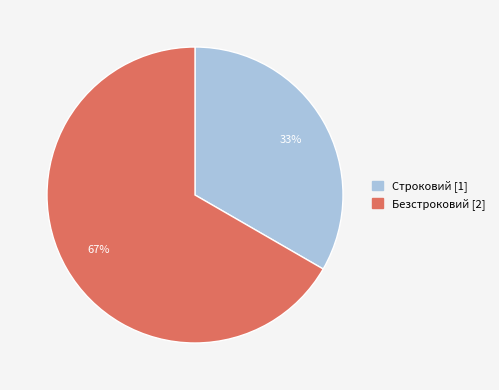

Which slice is the smallest?

Строковий